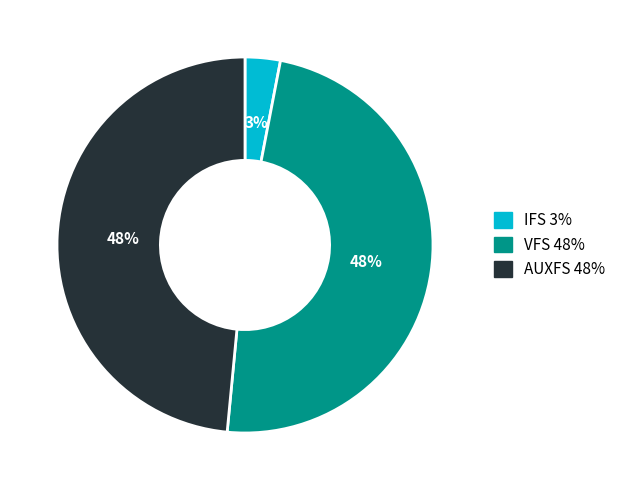

Which slice is the smallest?

IFS